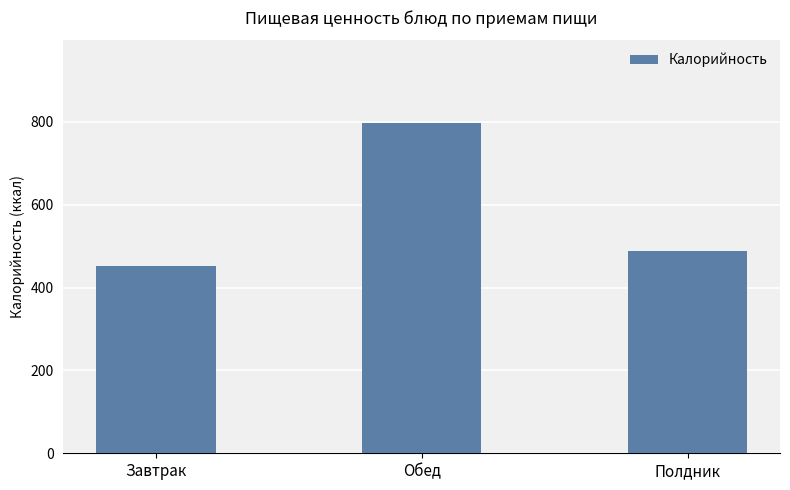

What is the maximum value shown in the chart?

797.2